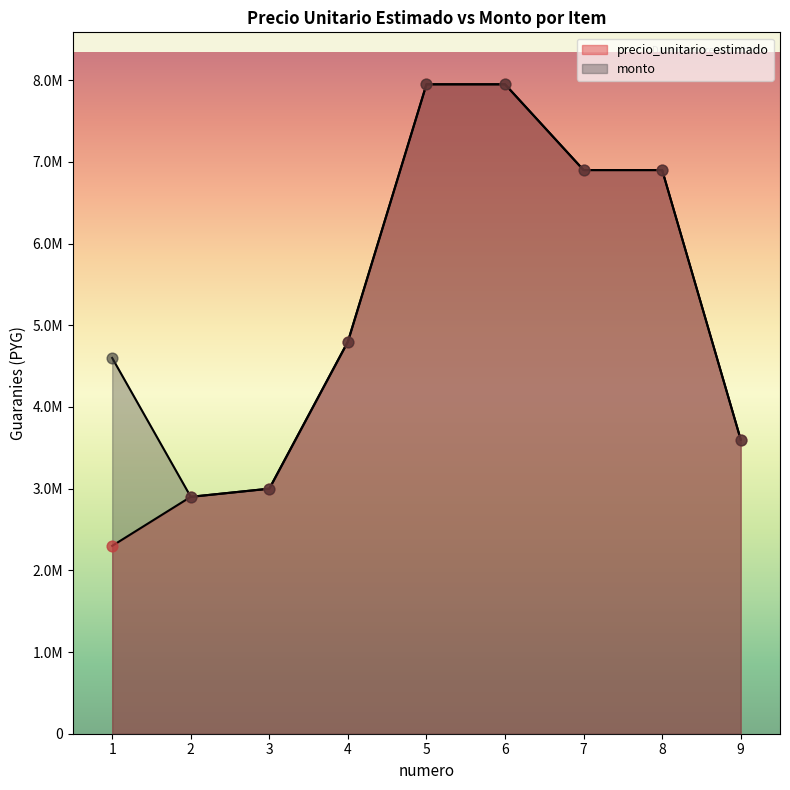

Which series has the widest spread of Y values?

precio_unitario_estimado